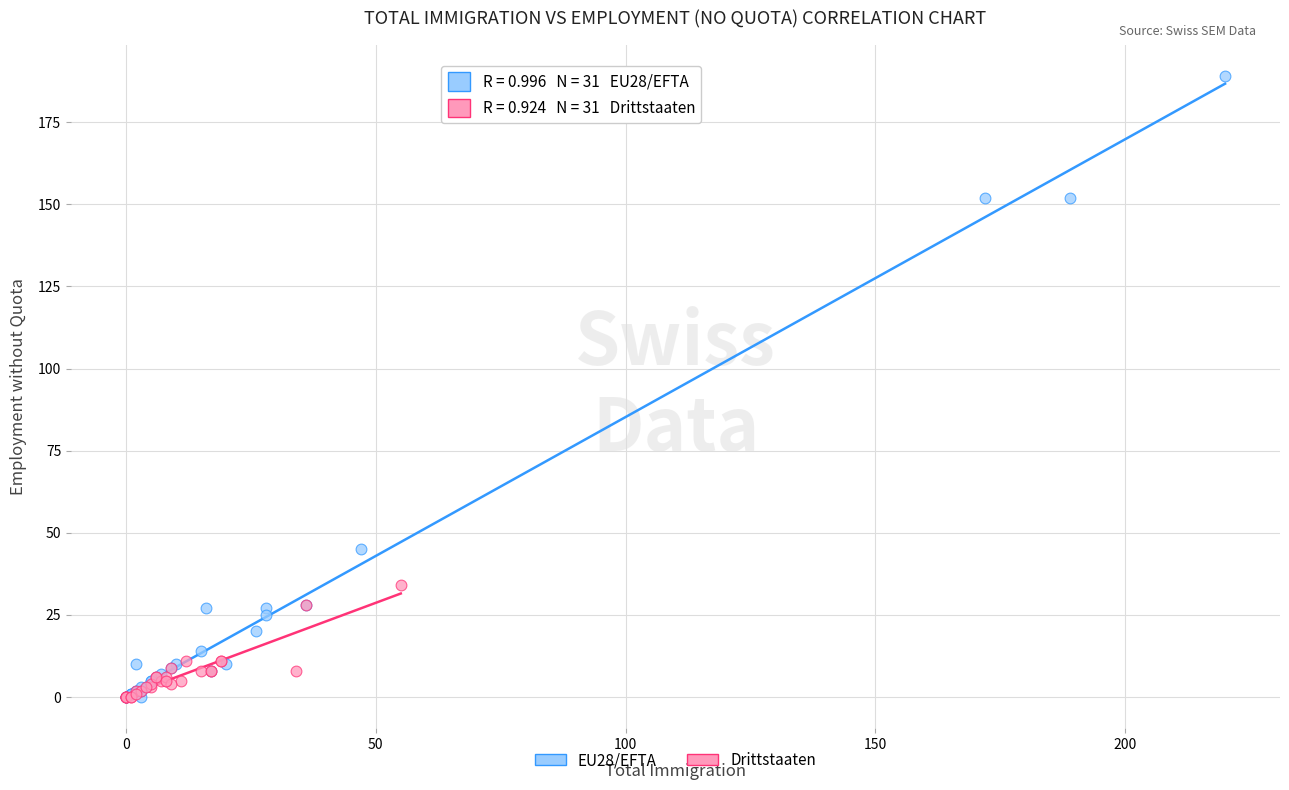

Which series contains the highest Y value?

EU28/EFTA